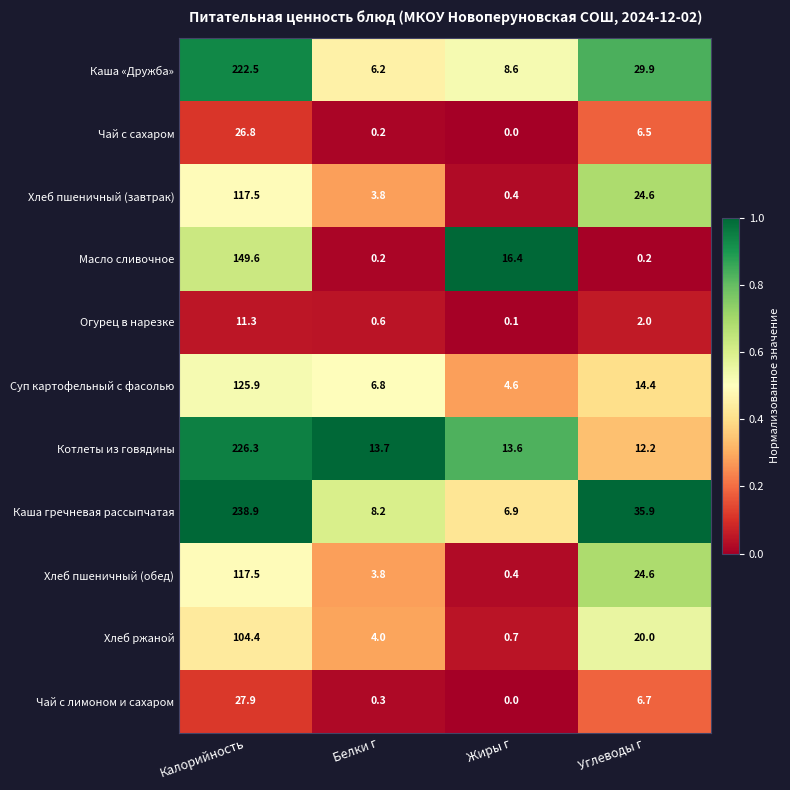

At which label does Хлеб пшеничный (обед) reach its peak?

Калорийность